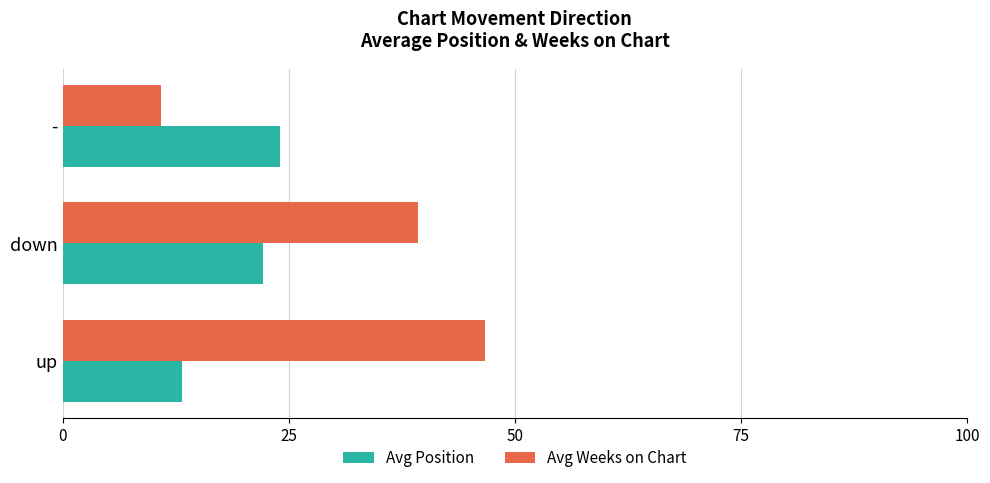

At how many categories does at least one series exceed 29?

2